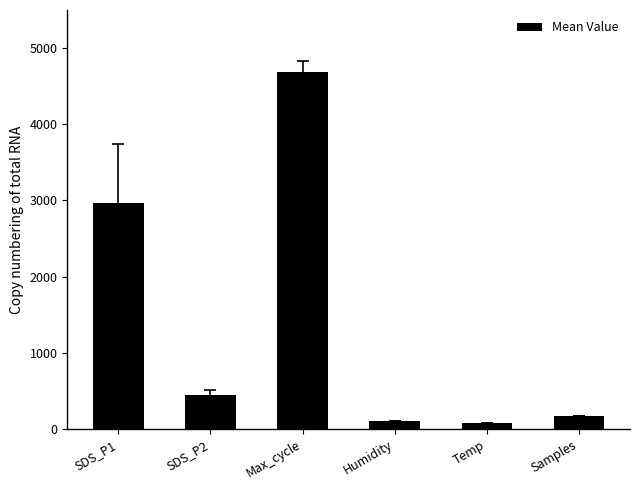

How many series are shown in this chart?

1